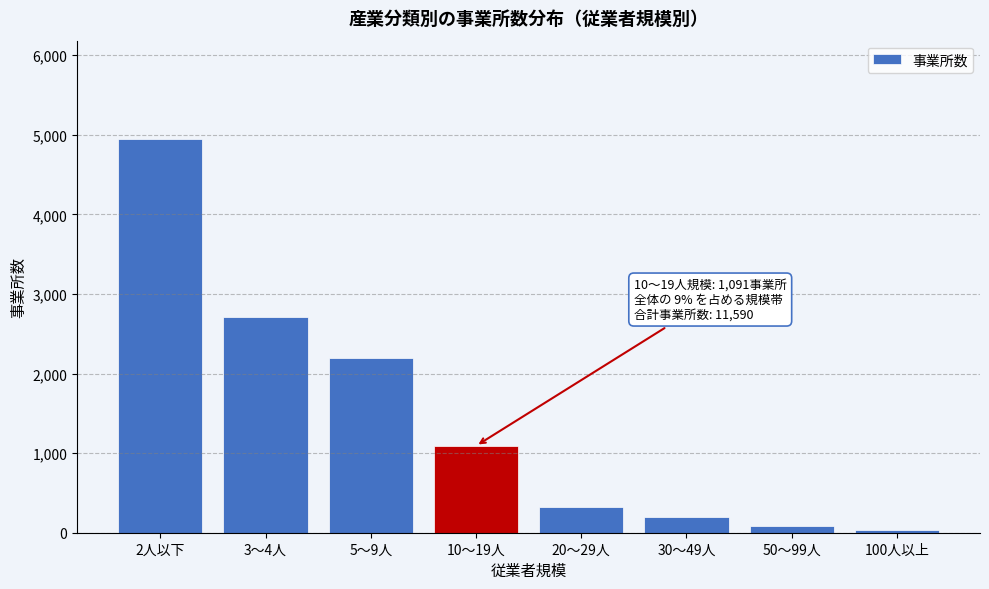

Reading left to right, extract all data points from this chart.

4946	2706	2200	1091	325	203	89	30